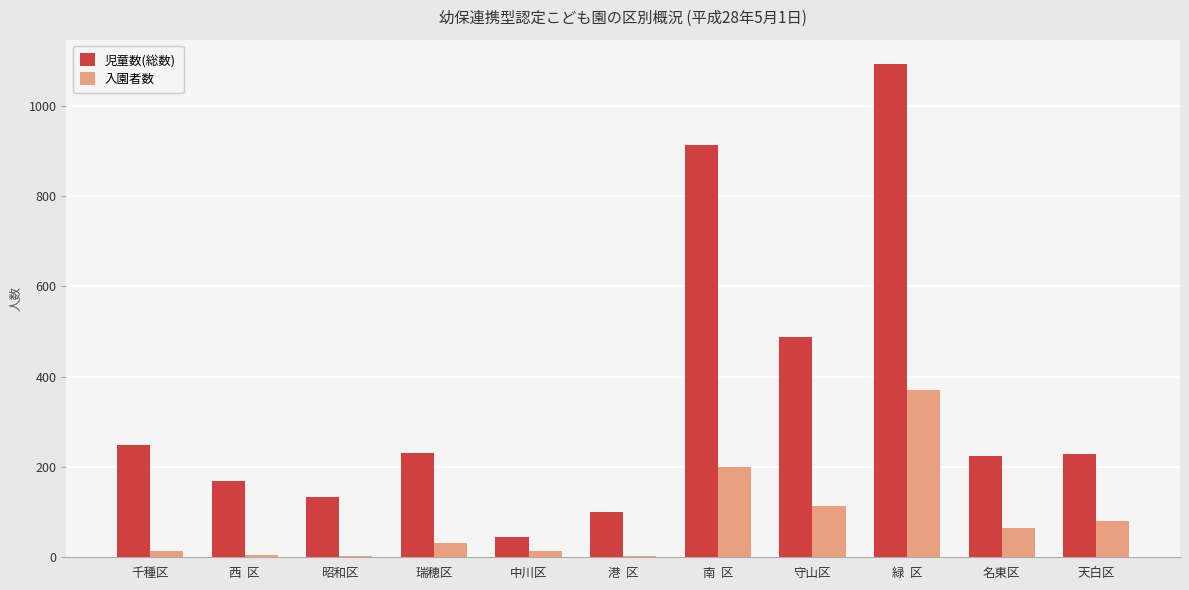

How many groups of bars are there?

11